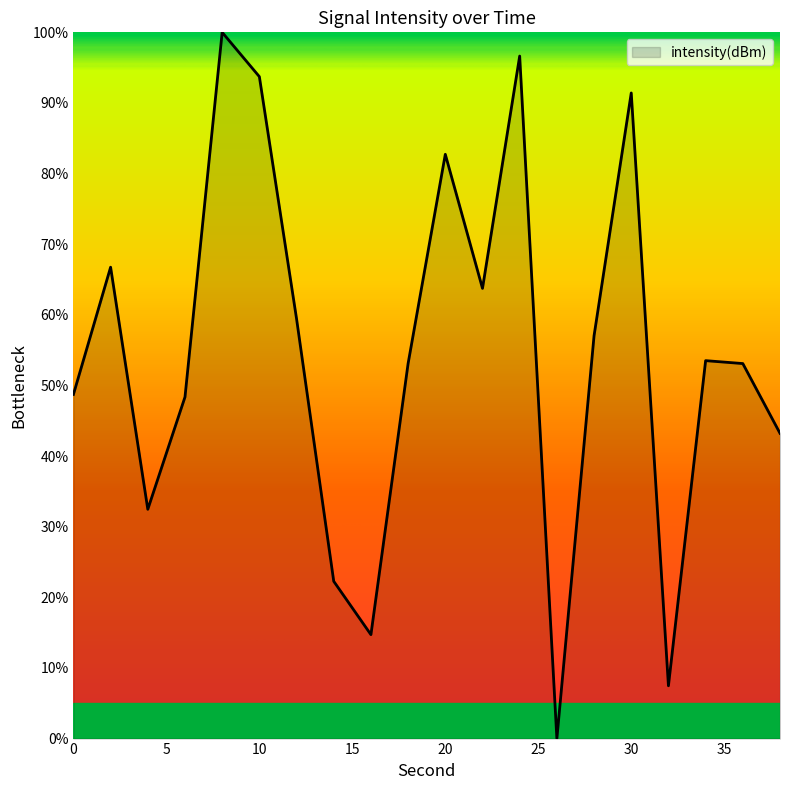

Count the number of categories in the chart.

20